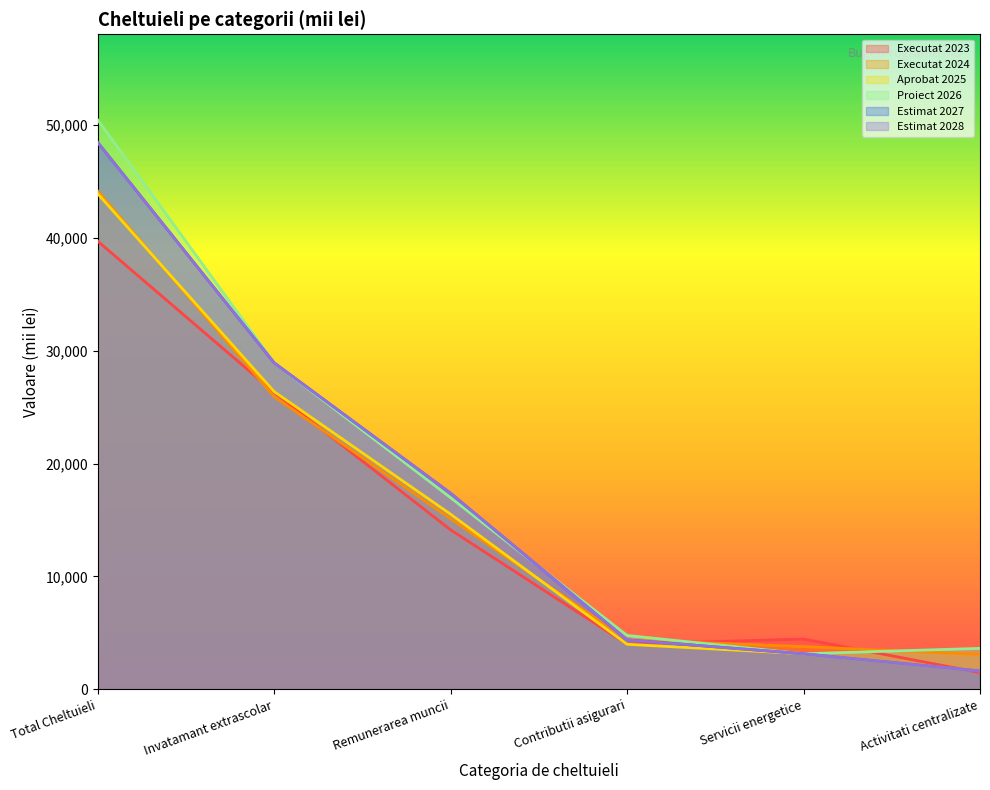

How many times do Estimat 2028 and Executat 2023 cross each other?

2